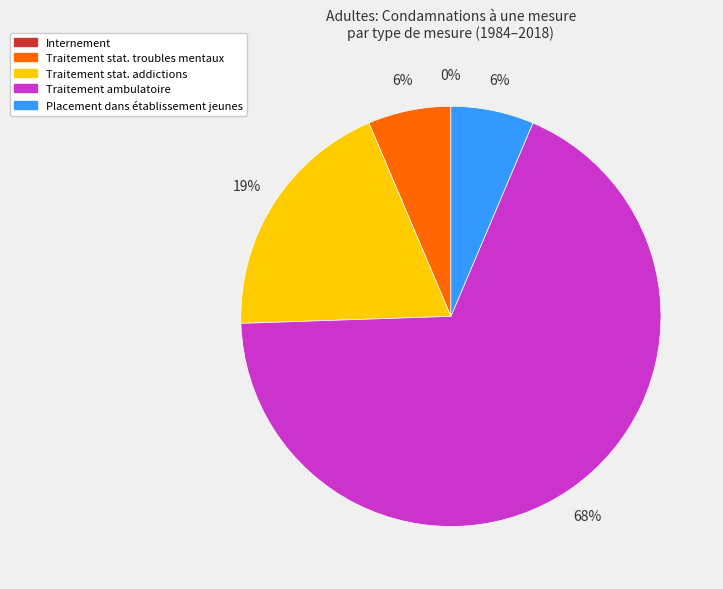

Is there a majority slice in this chart?

Yes